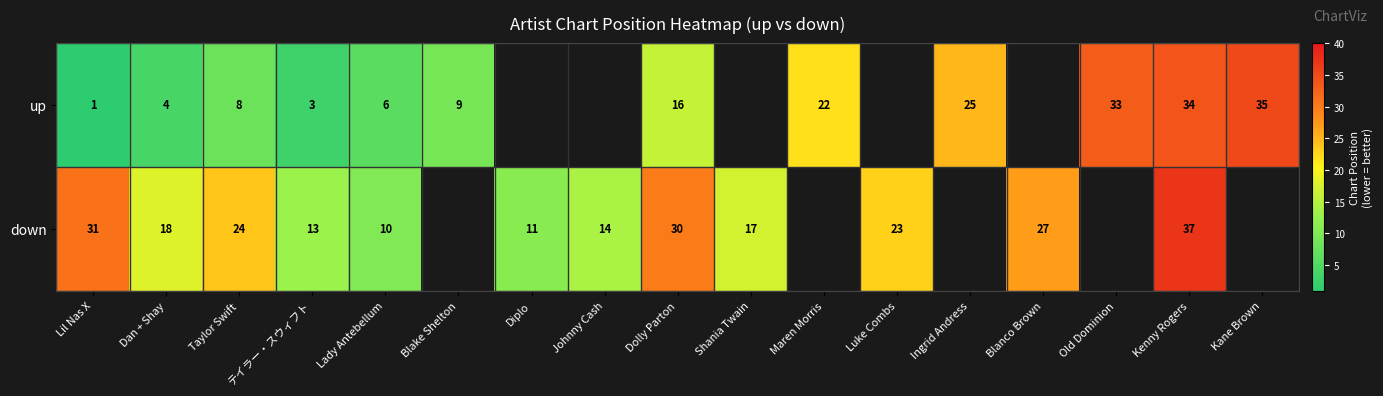

Between Dan + Shay and テイラー・スウィフト, which series saw the biggest shift?

down